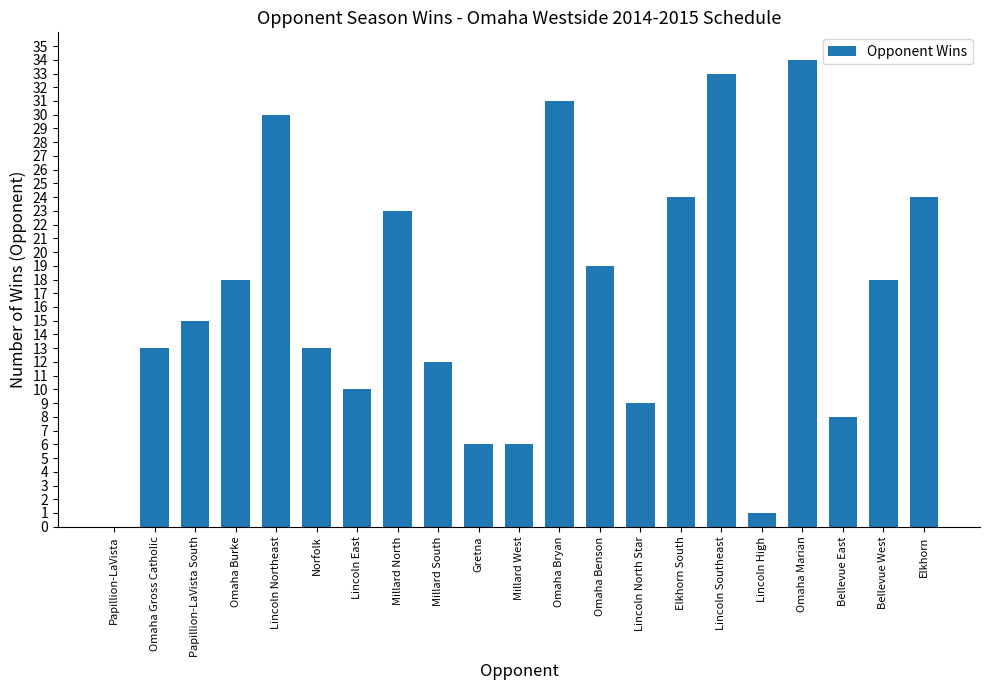

True or false: the data shows 10 at Lincoln East.

True